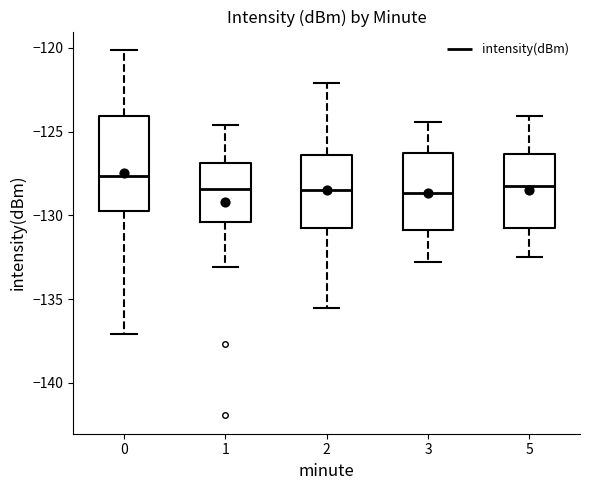

Which box's median line is the highest?

0